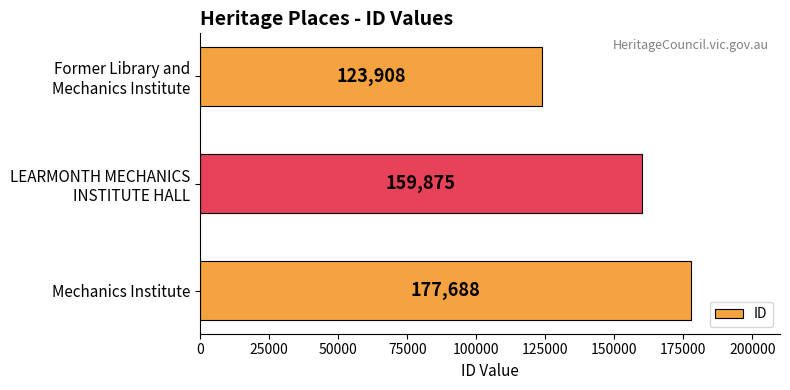

Rank the categories by value from highest to lowest.

Mechanics Institute, LEARMONTH MECHANICS
INSTITUTE HALL, Former Library and
Mechanics Institute